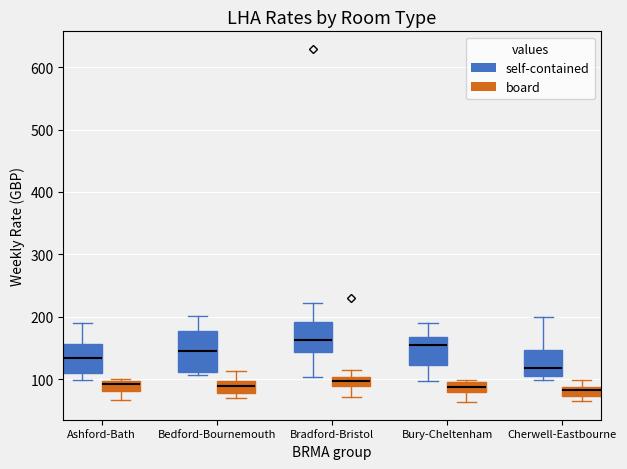

Where does the lower whisker of the box for Bury-Cheltenham (self-contained) end on the y-axis? The values are not printed on the chart, so give them approximately, as read against the axis.

100